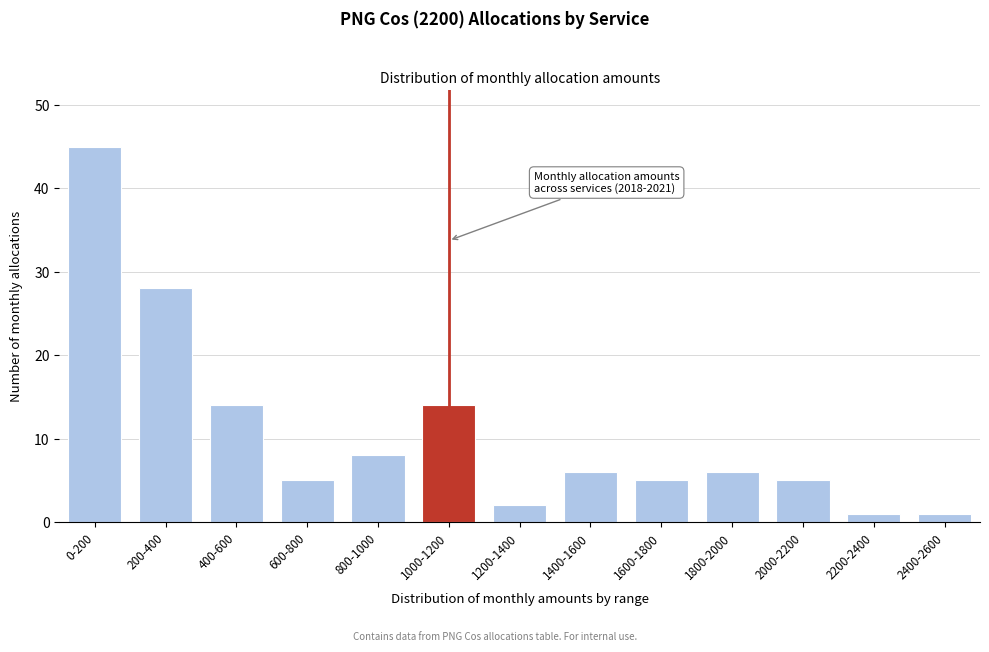

Reading left to right, list all the values displayed in this chart.

0-200=45	200-400=28	400-600=14	600-800=5	800-1000=8	1000-1200=14	1200-1400=2	1400-1600=6	1600-1800=5	1800-2000=6	2000-2200=5	2200-2400=1	2400-2600=1